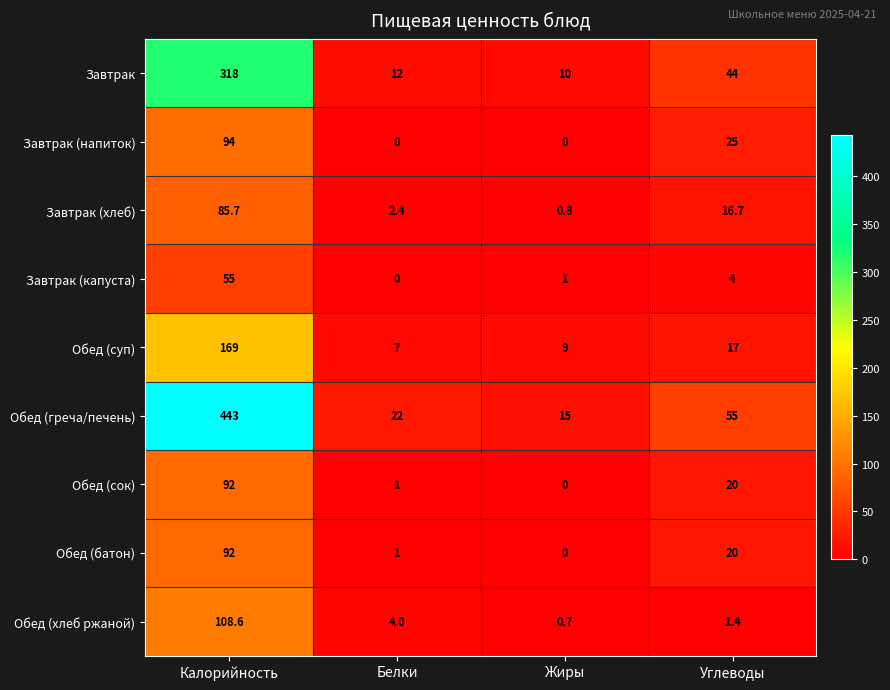

What is the sum of the Обед (греча/печень) values at Белки and Жиры?

37.0